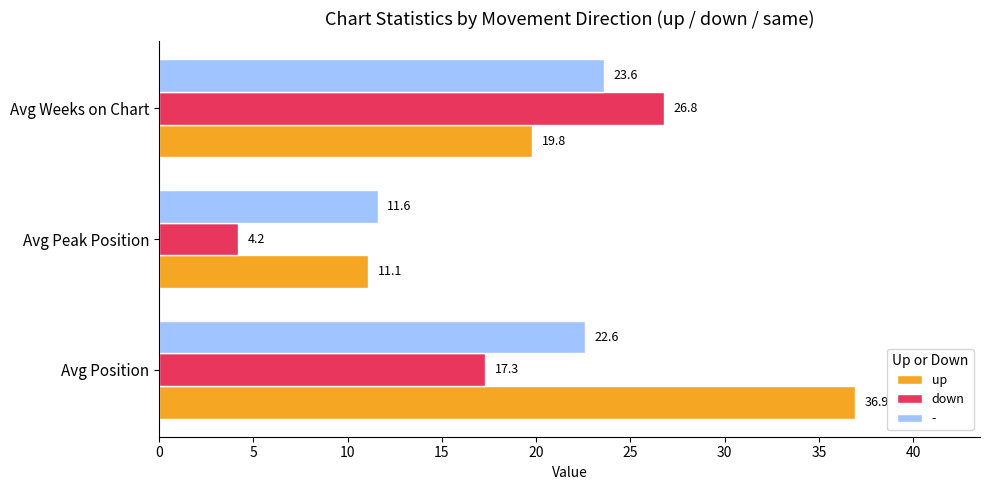

What are all the series names shown in the legend?

up, down, -